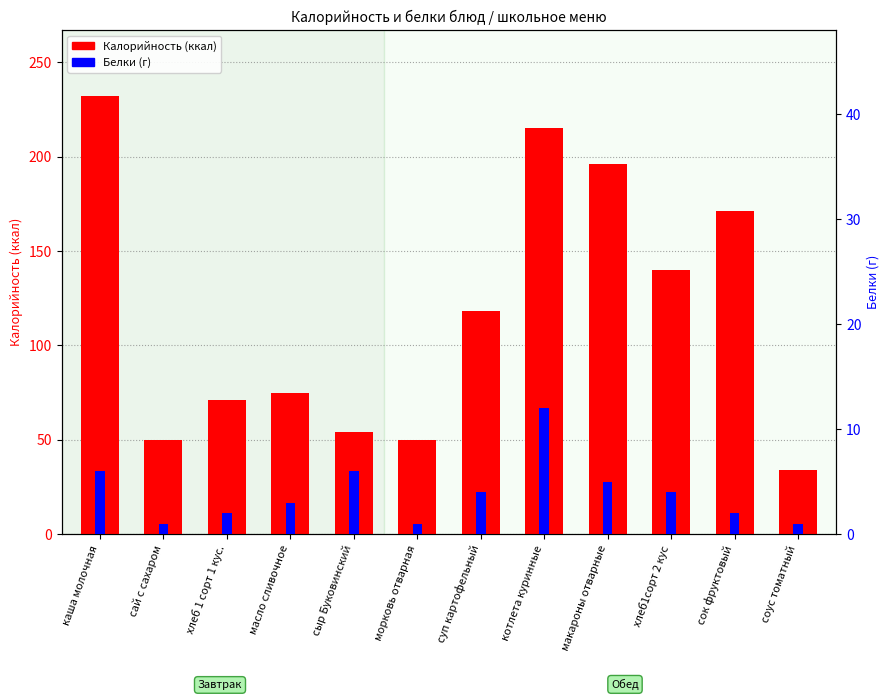

What are all the series names shown in the legend?

Калорийность, Белки